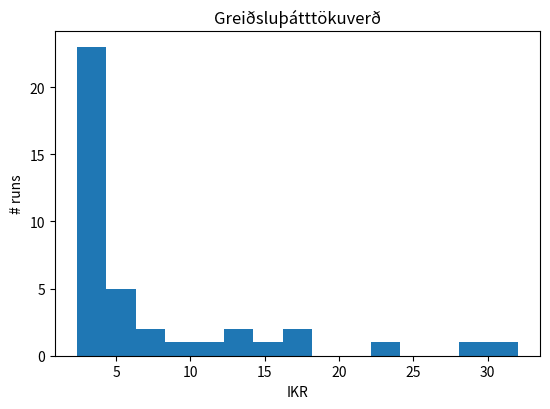

Read against the x-axis, roughly where is the centre of the tallest bar?

3.5